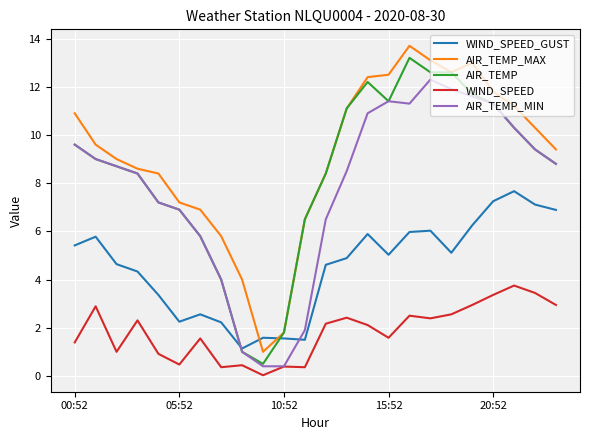

Which series has the largest total across all categories?

AIR_TEMP_MAX